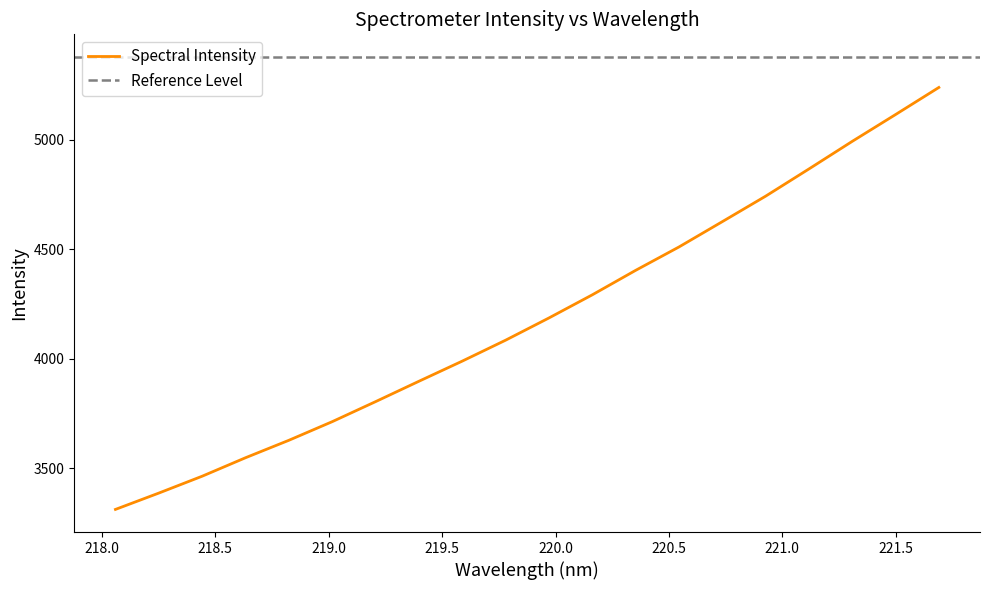

What is the difference between the second highest and second lowest values?

1727.6